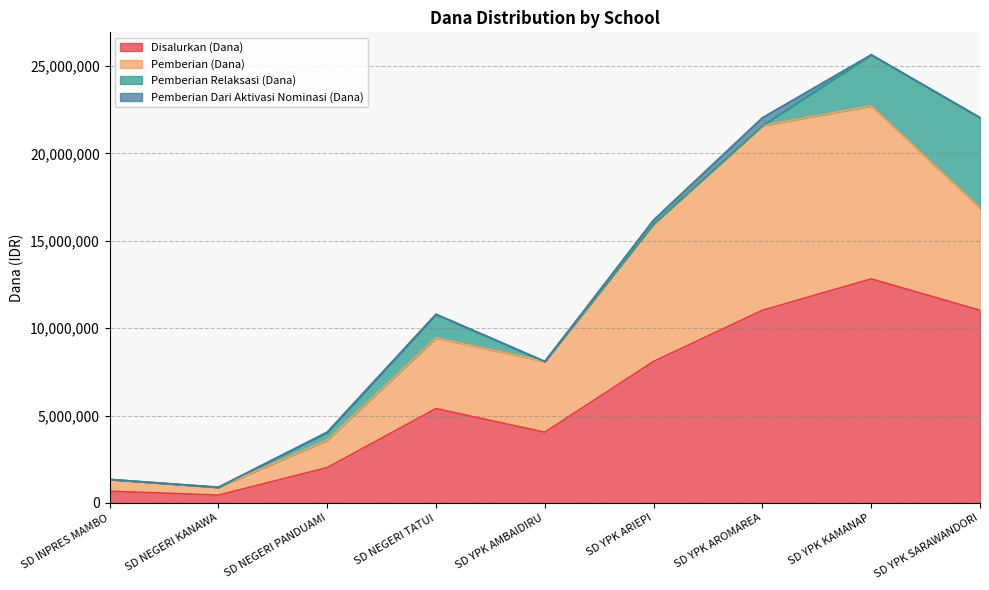

Is the value of Disalurkan (Dana) at SD INPRES MAMBO greater than the value of Pemberian (Dana) at SD NEGERI TATUI?

No